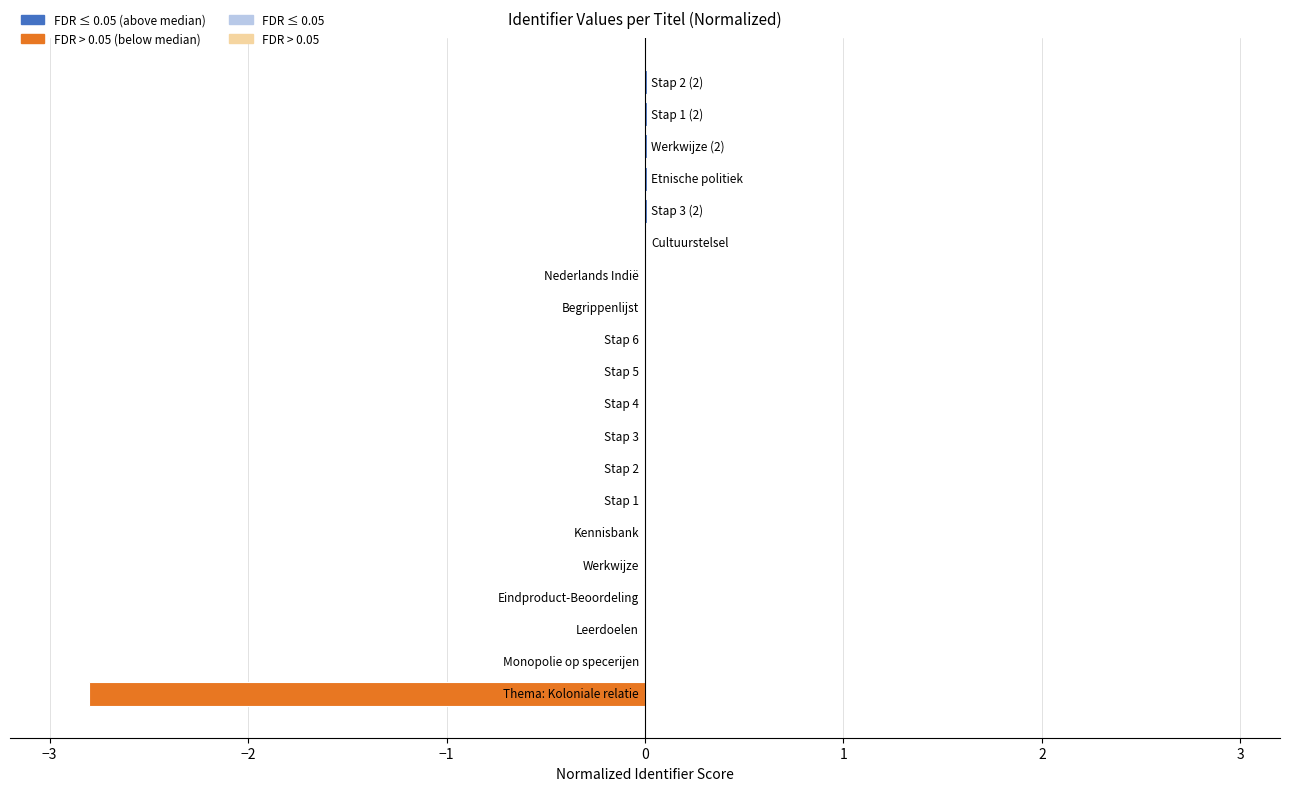

Where does the data first go above 0?

Cultuurstelsel